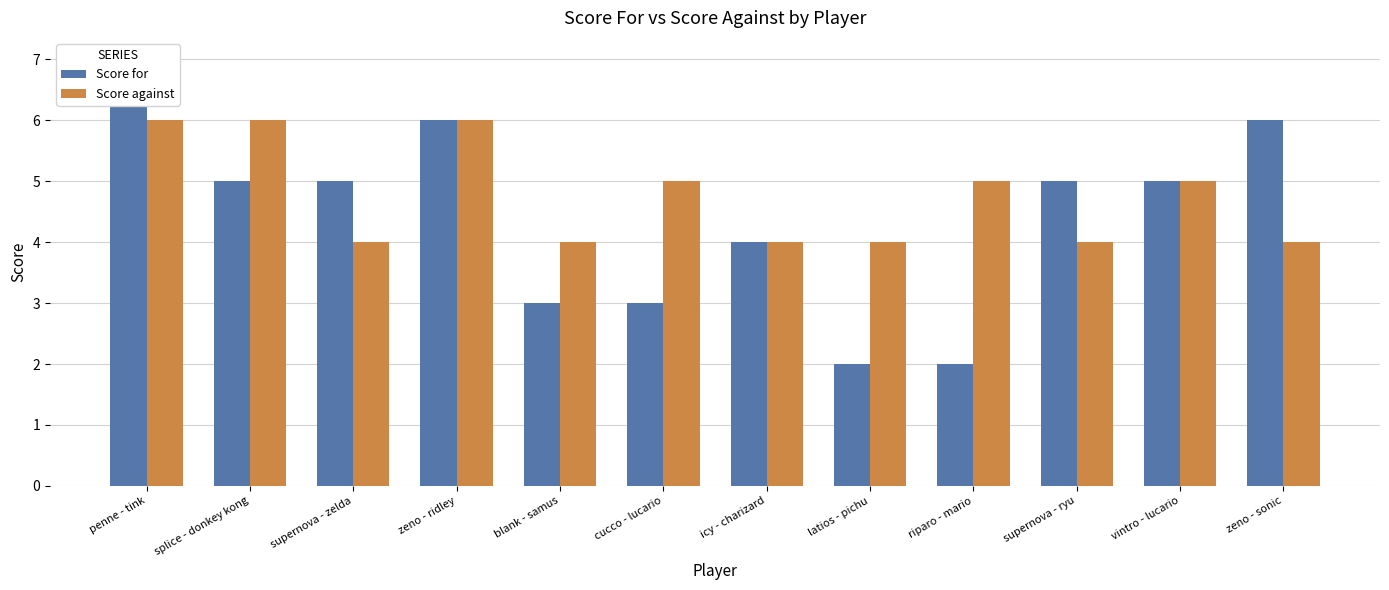

Rank the series by their average value, from highest to lowest.

Score against, Score for